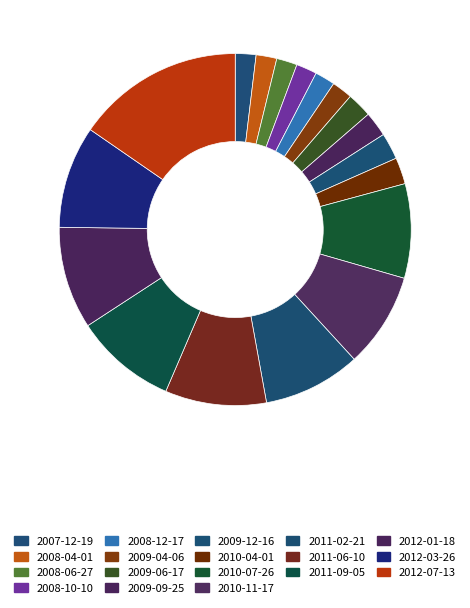

What is the smallest slice in the pie chart?

2008-12-17